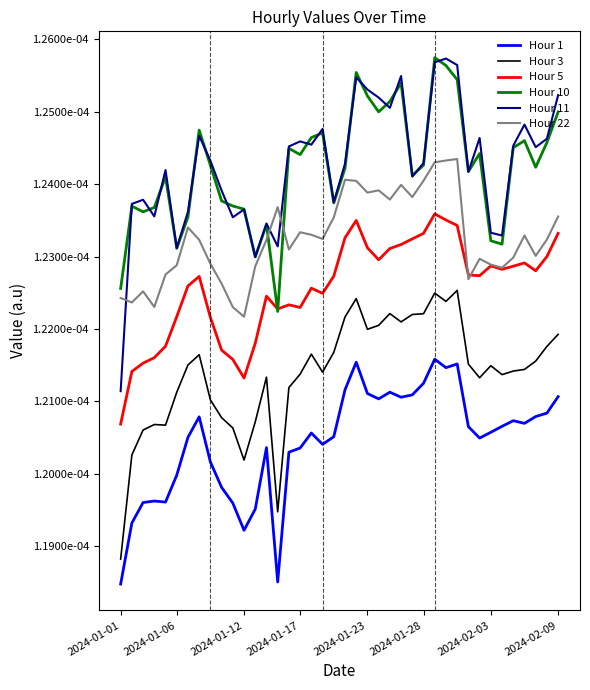

Does the chart display data point markers on the line(s)?

No